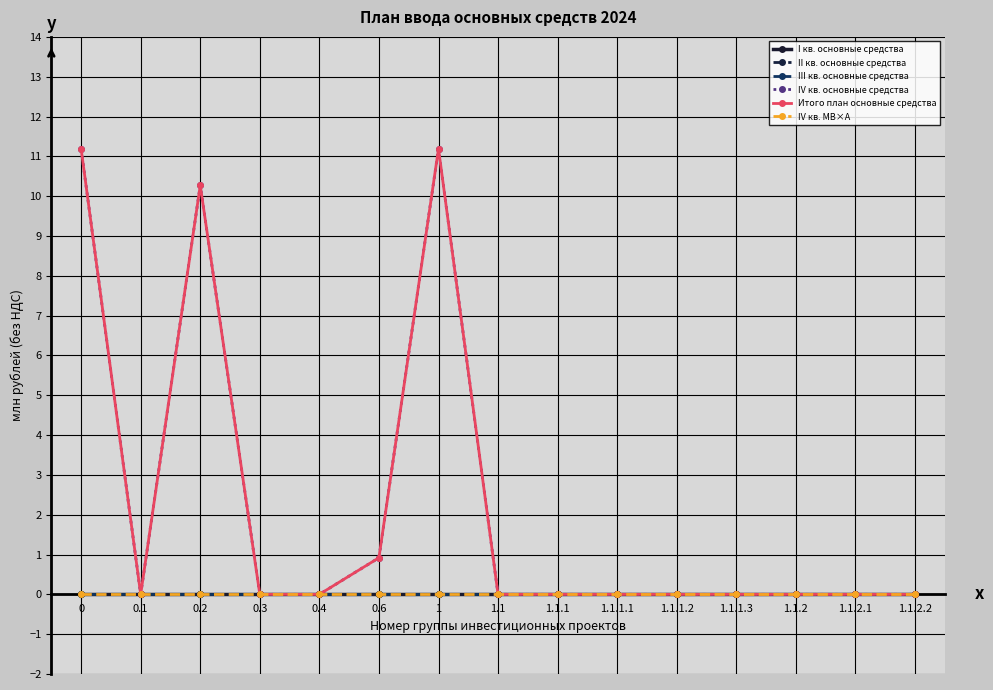

True or false: Итого план основные средства has a value of -7.3 at 1.1.1.3.

False